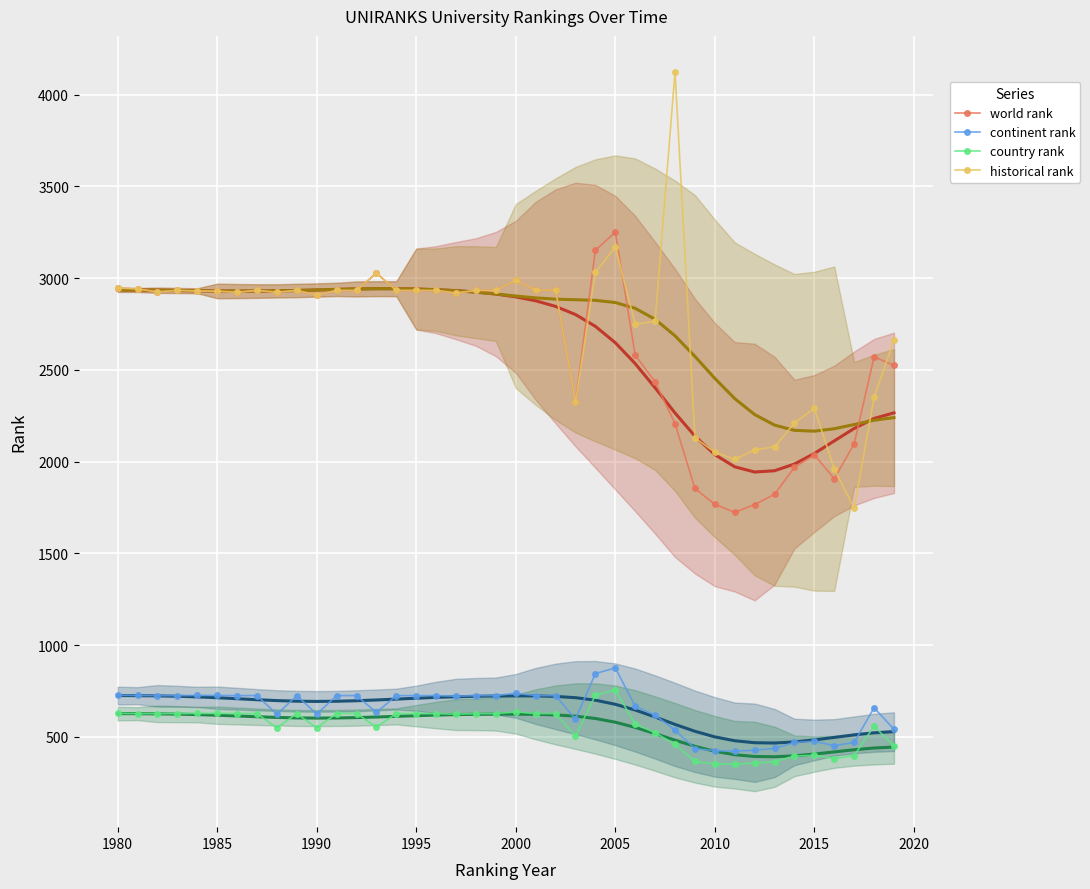

The value of continent rank at 2005 is 396. True or false?

False